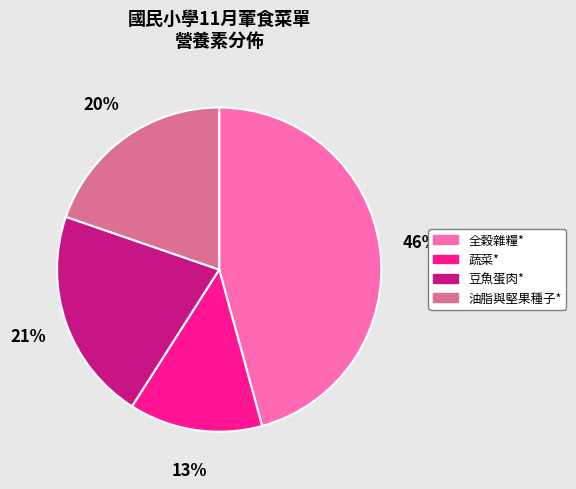

Does 全穀雜糧* represent more than half of the total?

No